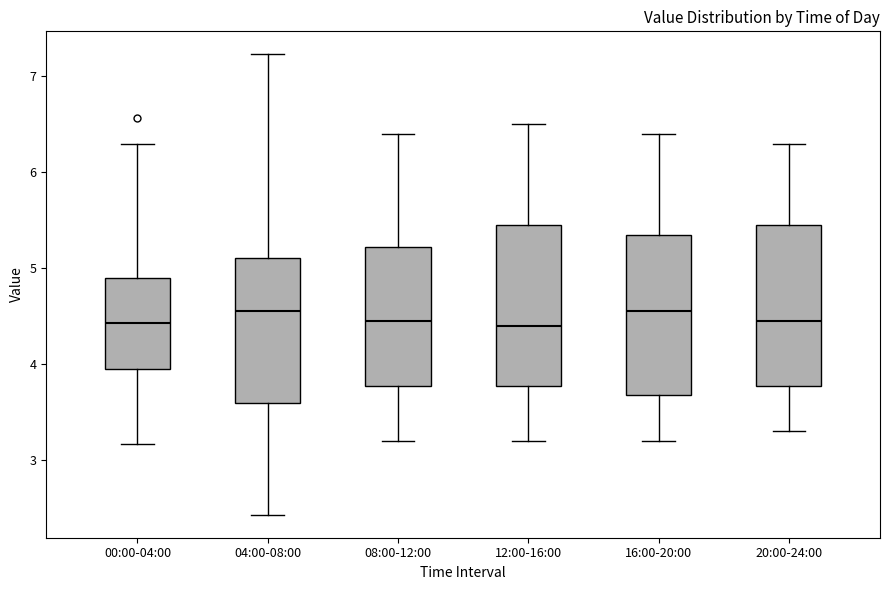

Where is the upper edge of the box for 08:00-12:00 on the y-axis? The values are not printed on the chart, so give them approximately, as read against the axis.

5.2